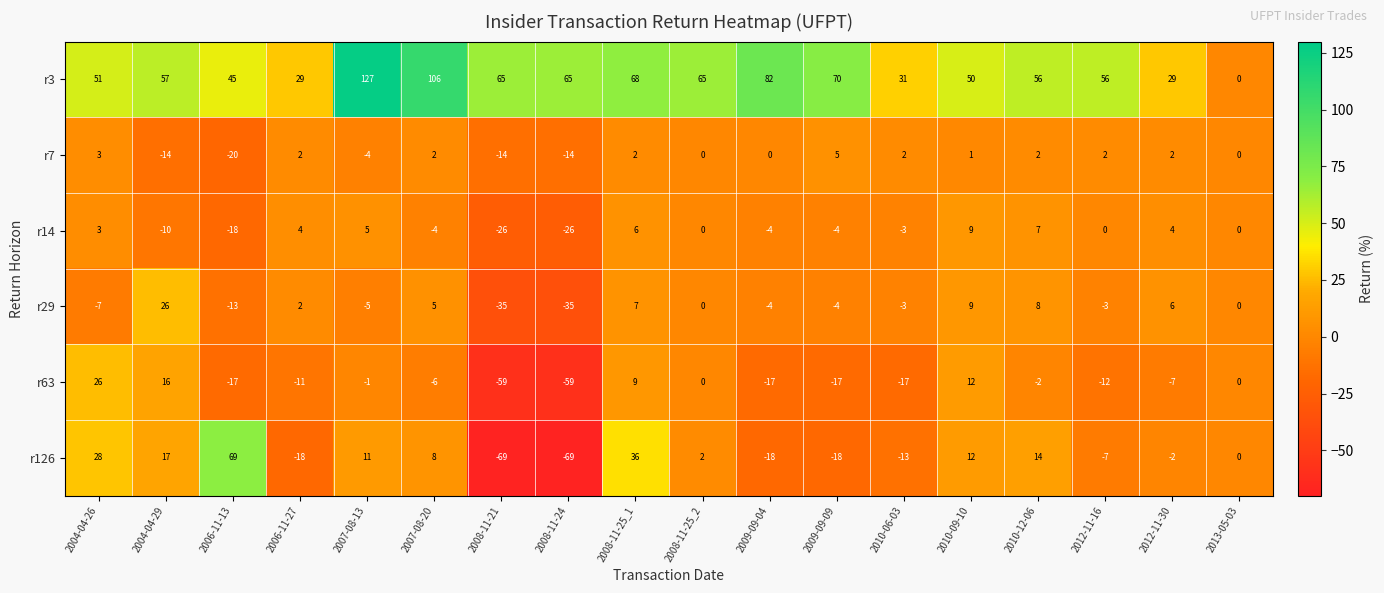

Count the number of data series in this chart.

6